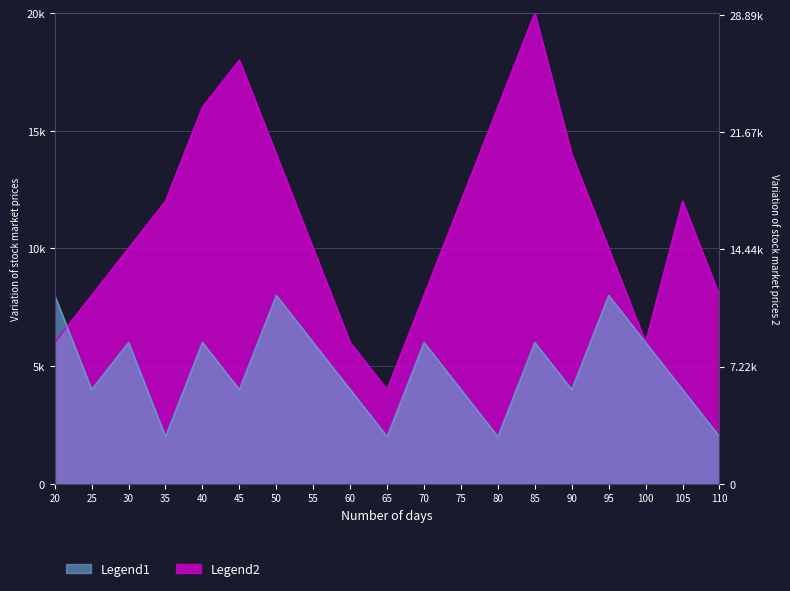

Is it true that Legend2 equals 3300 at 75?

False